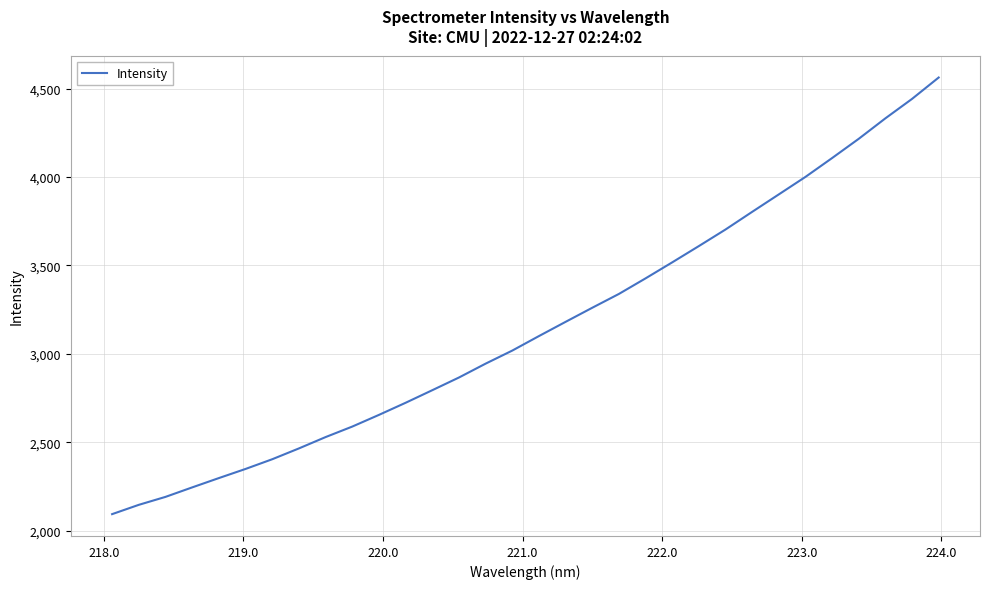

What is the difference between the maximum and minimum values?

2468.6